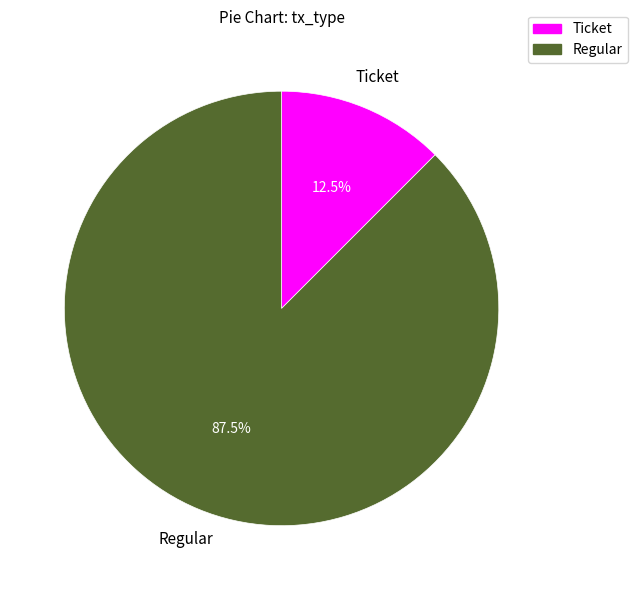

Which category has the biggest portion of the pie?

Regular